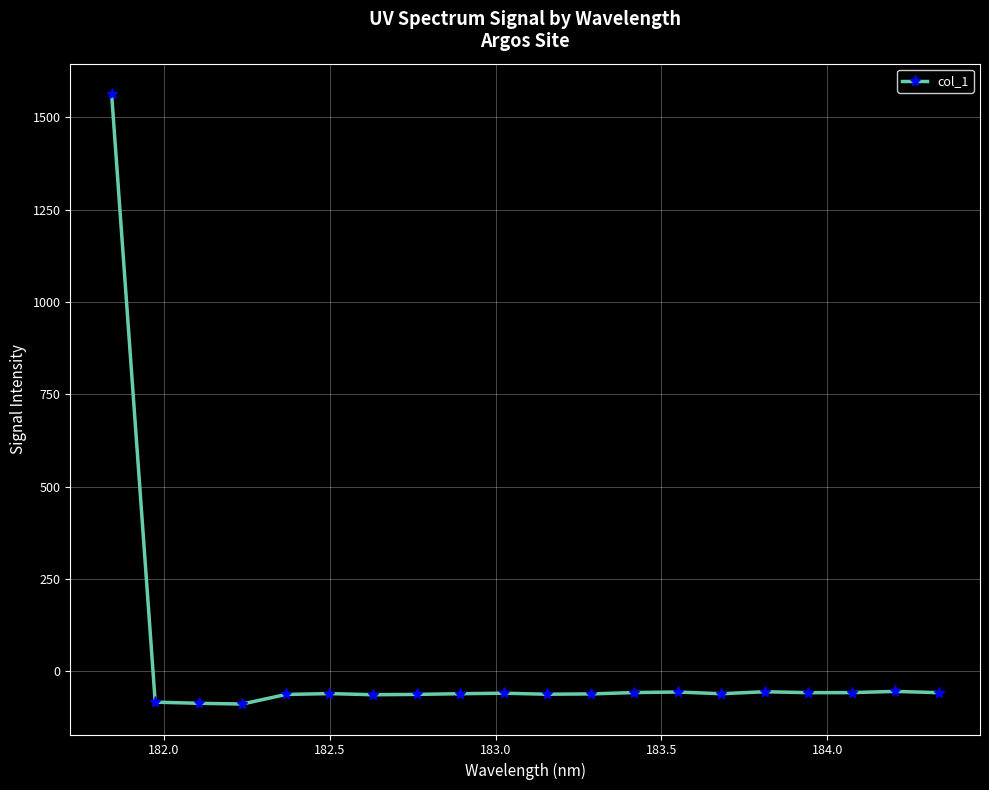

What is the difference between the maximum and second lowest values?

1649.4